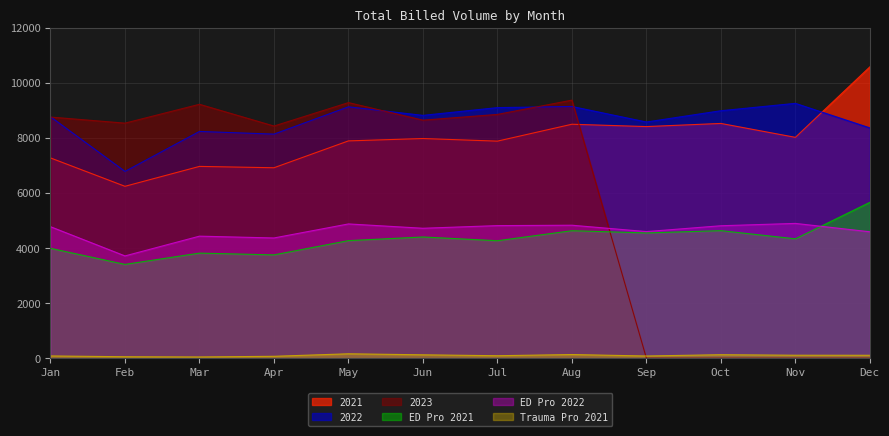

The ED Pro 2022 series shows 6711 at Aug. True or false?

False